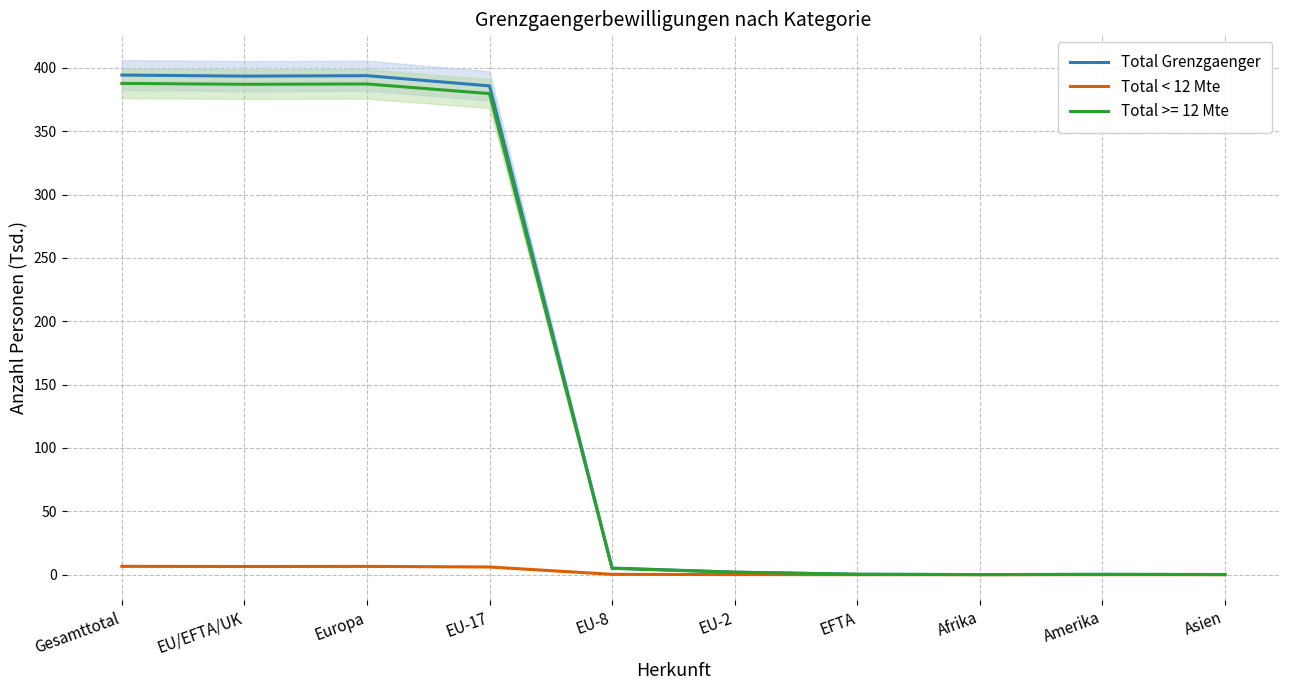

How many lines are shown in the chart?

2